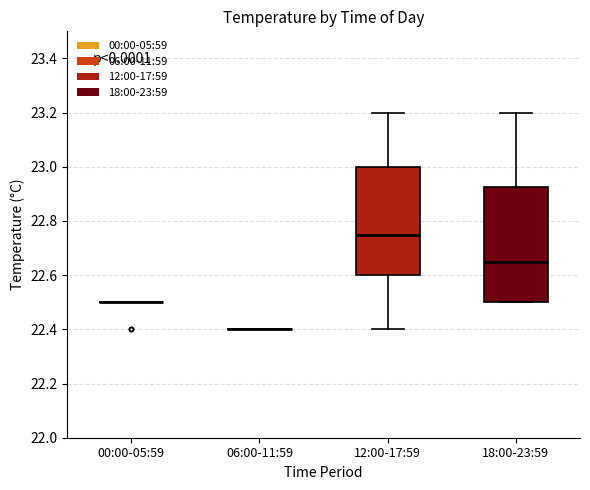

Comparing the boxes themselves (not the whiskers), which one is the tallest?

18:00-23:59